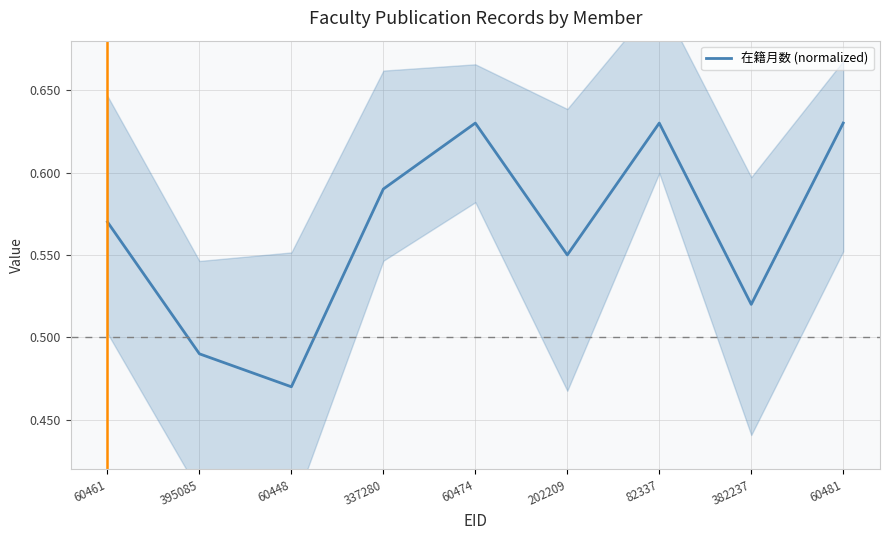

True or false: the data shows 0.8 at 60448.

False